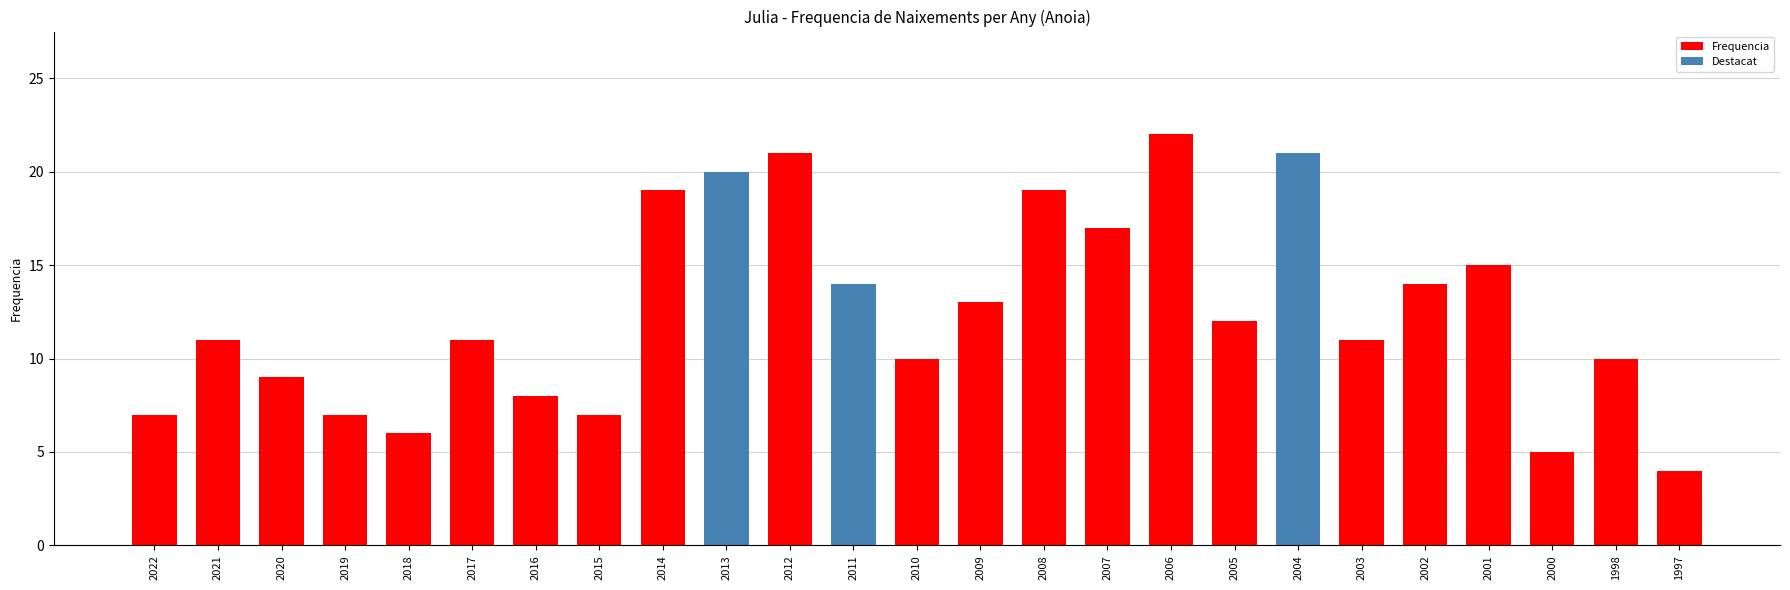

What is the value of the 23rd bar from the left?

5